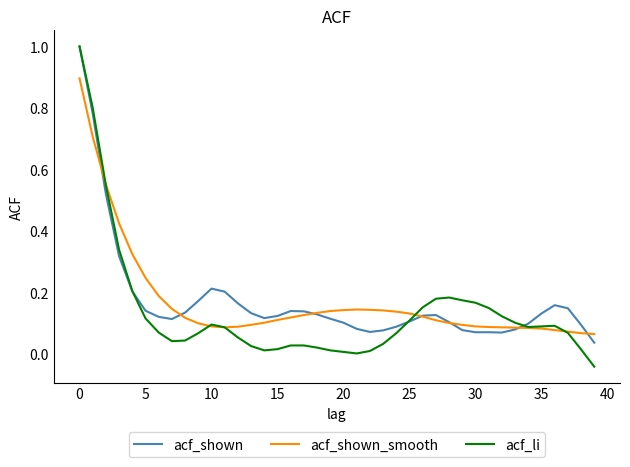

What is the maximum value shown in the chart?

1.0